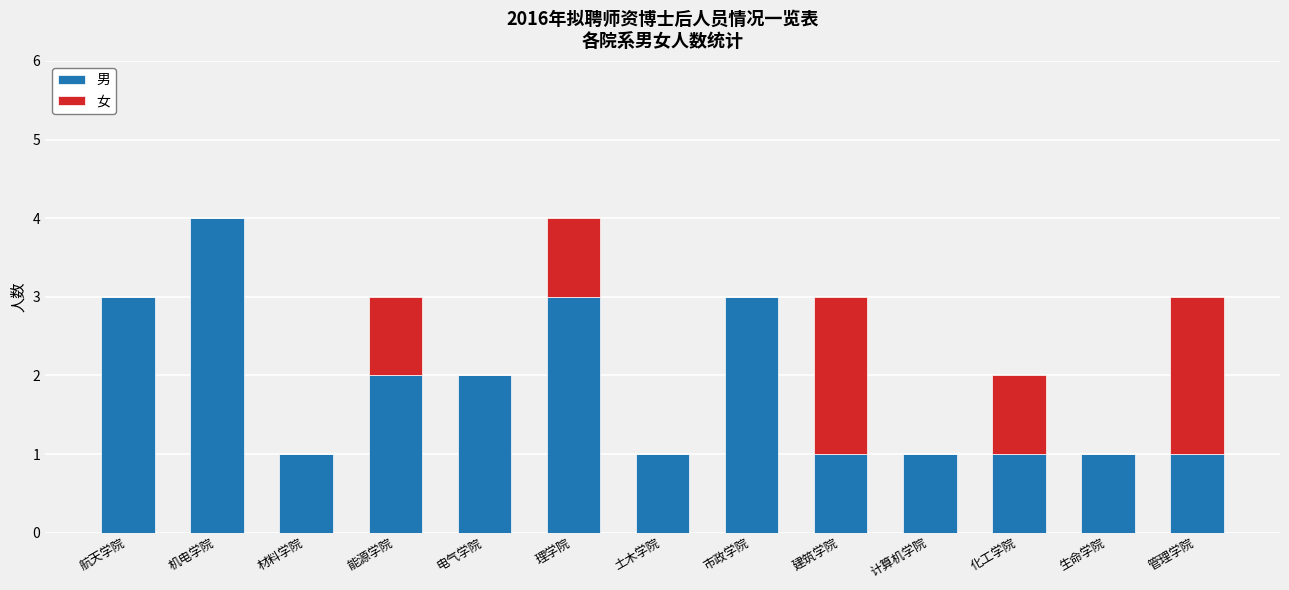

Read the 男 value at 航天学院.

3